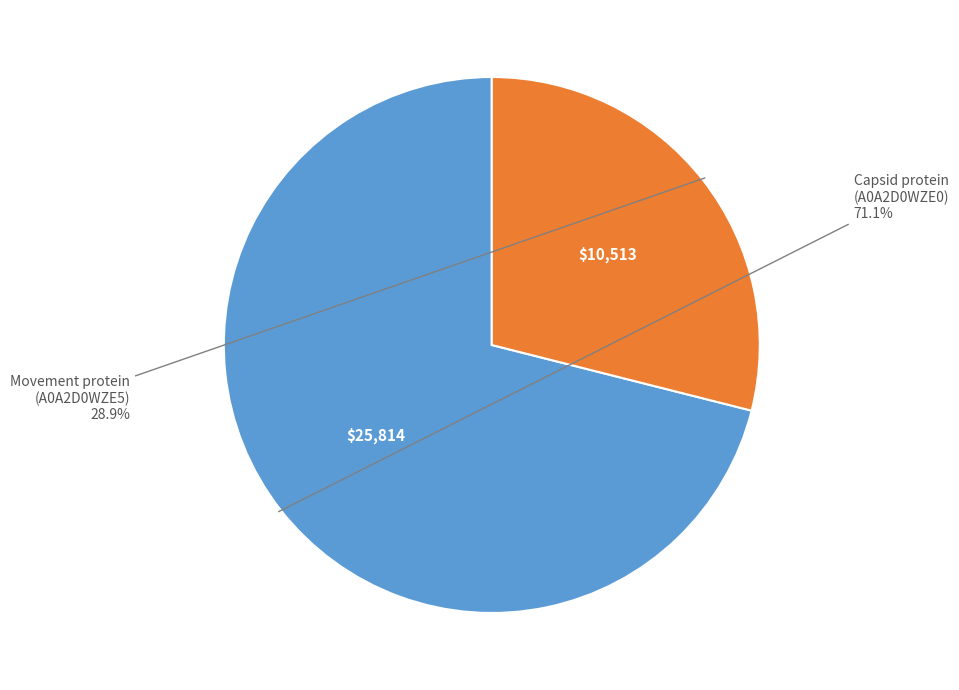

Does any single category account for the majority?

Yes